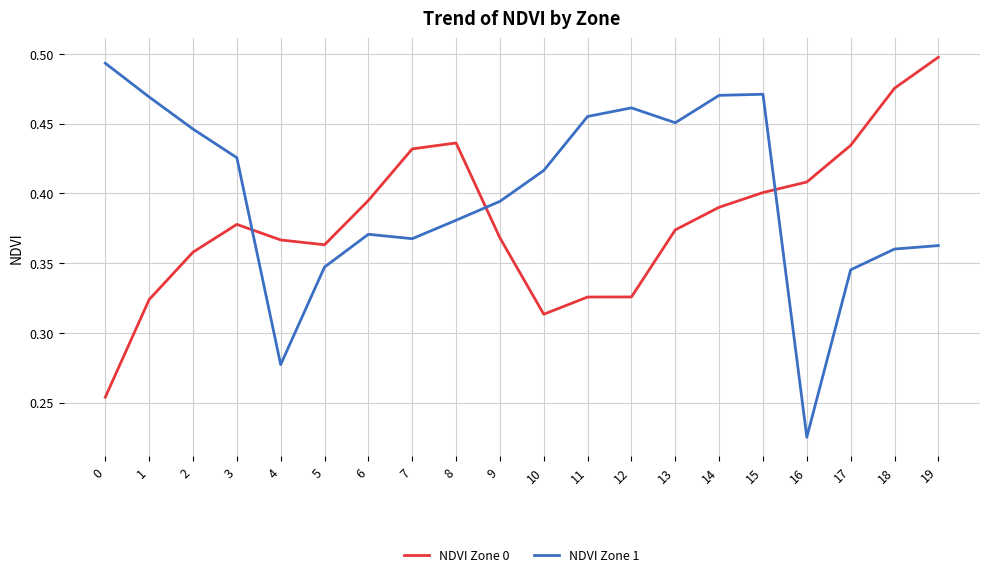

Does the chart display data point markers on the line(s)?

No